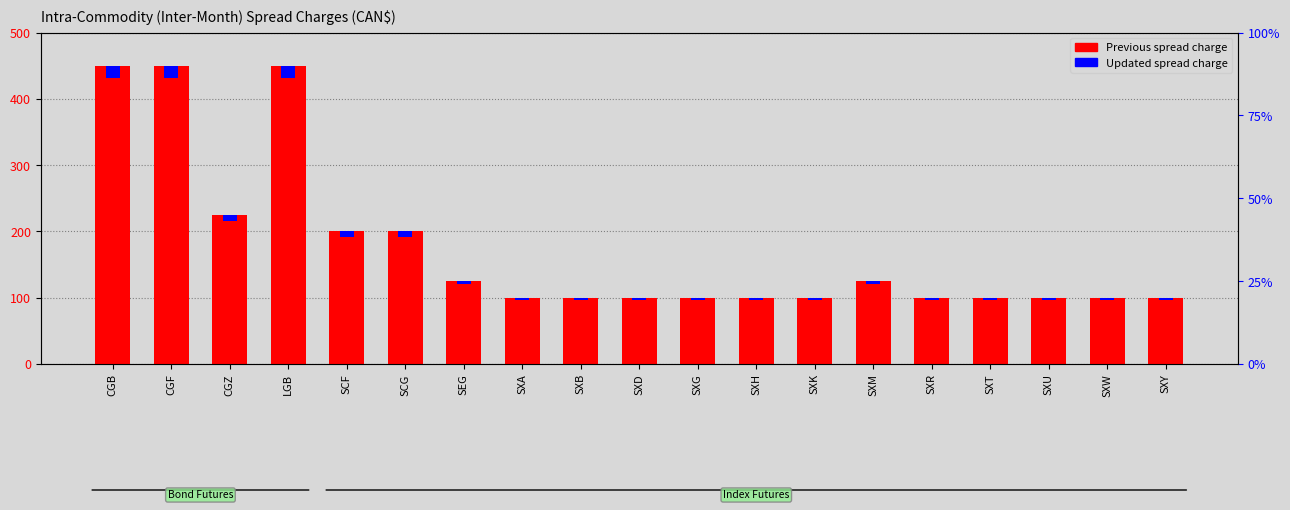

Which has a higher value, SXT or SXM?

SXM